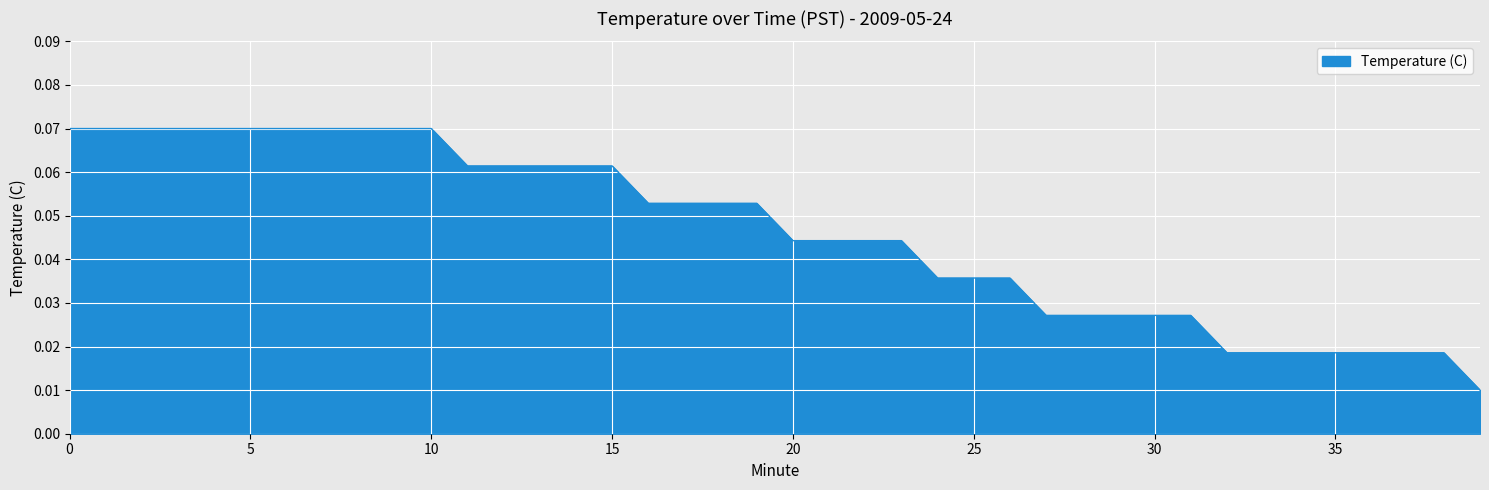

At which label is the value closest to 0?

39